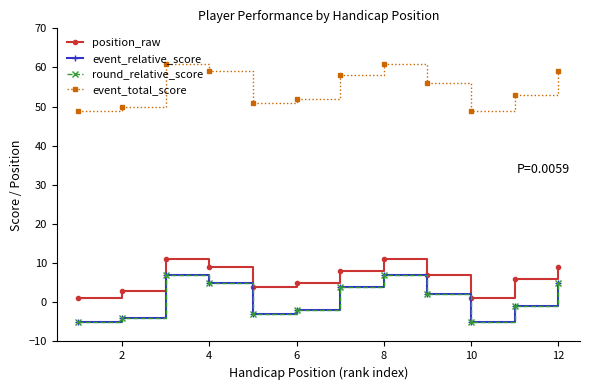

Is this an area chart (filled region under the line)?

No